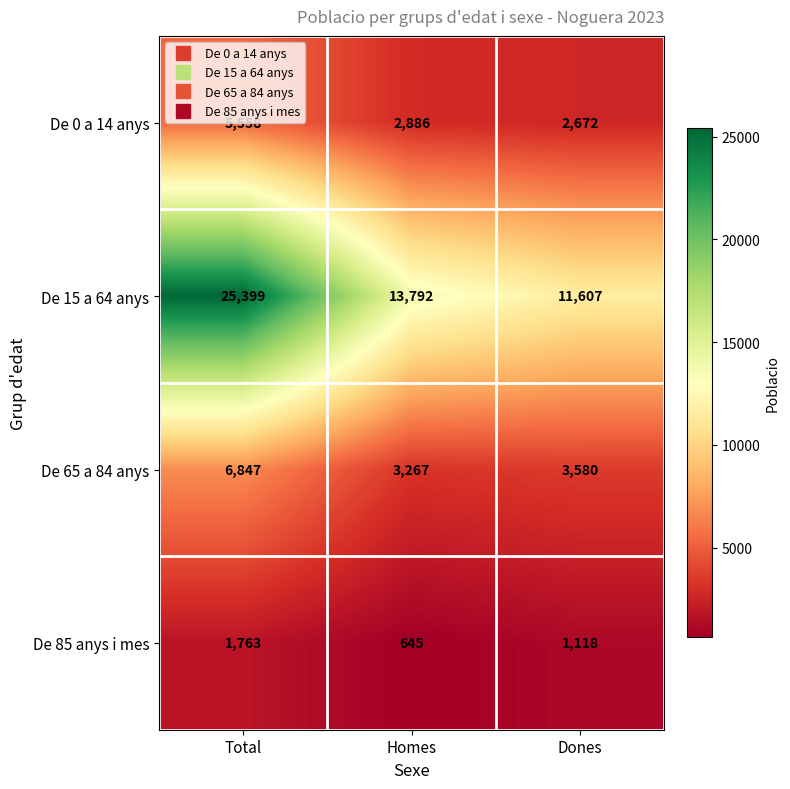

Count the De 15 a 64 anys values in the range 11607 to 25399.

3